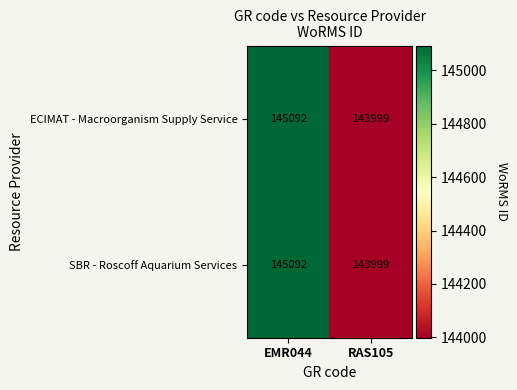

What is the sum of the ECIMAT - Macroorganism Supply Service values at RAS105 and EMR044?

289091